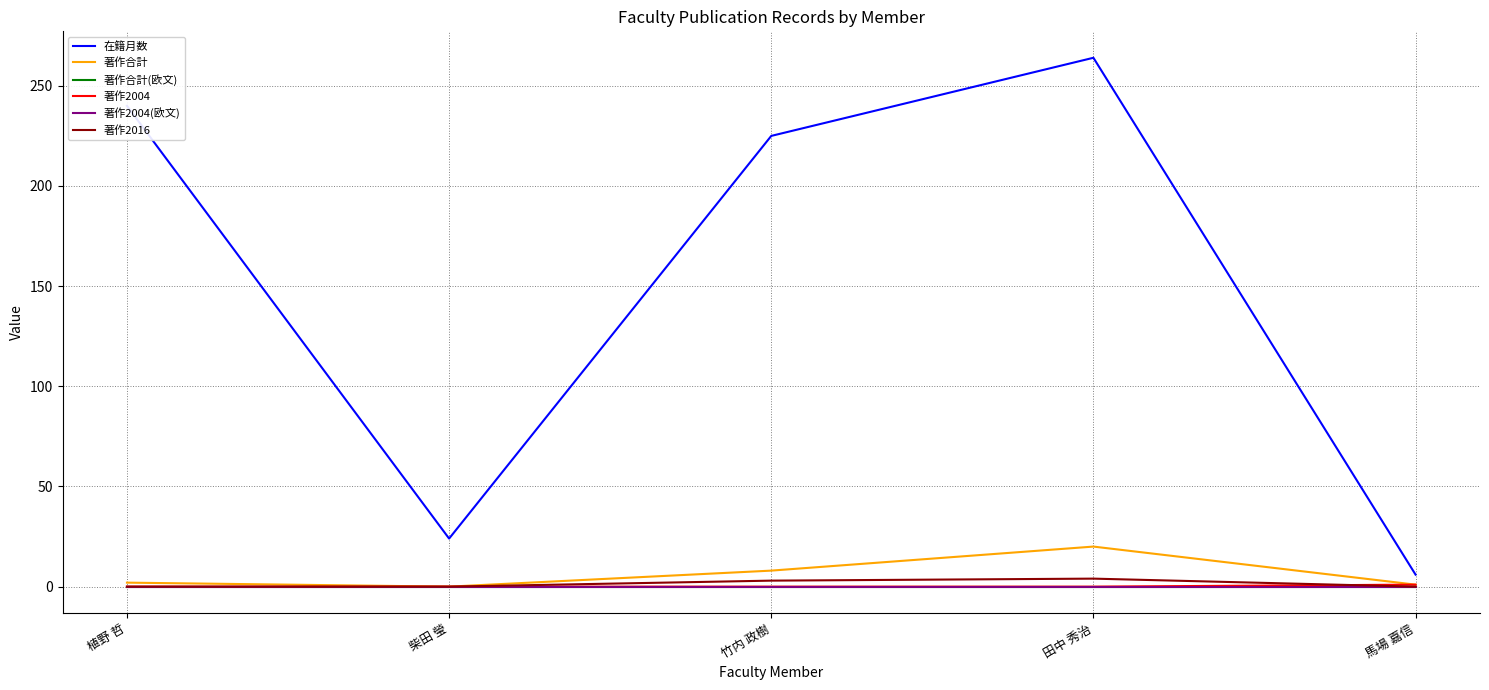

What is the average value of the 在籍月数 series?

152